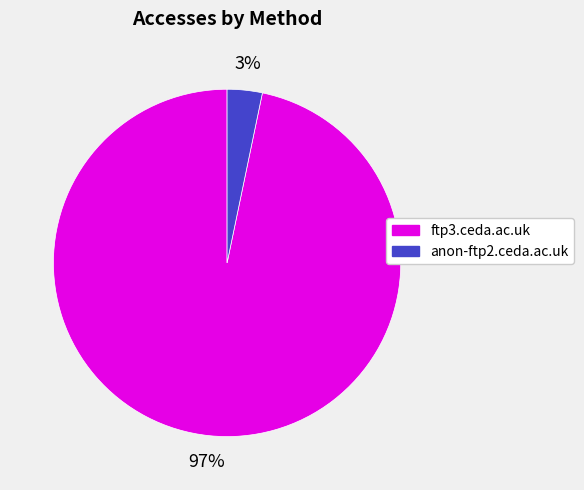

Which has a higher value, anon-ftp2.ceda.ac.uk or ftp3.ceda.ac.uk?

ftp3.ceda.ac.uk